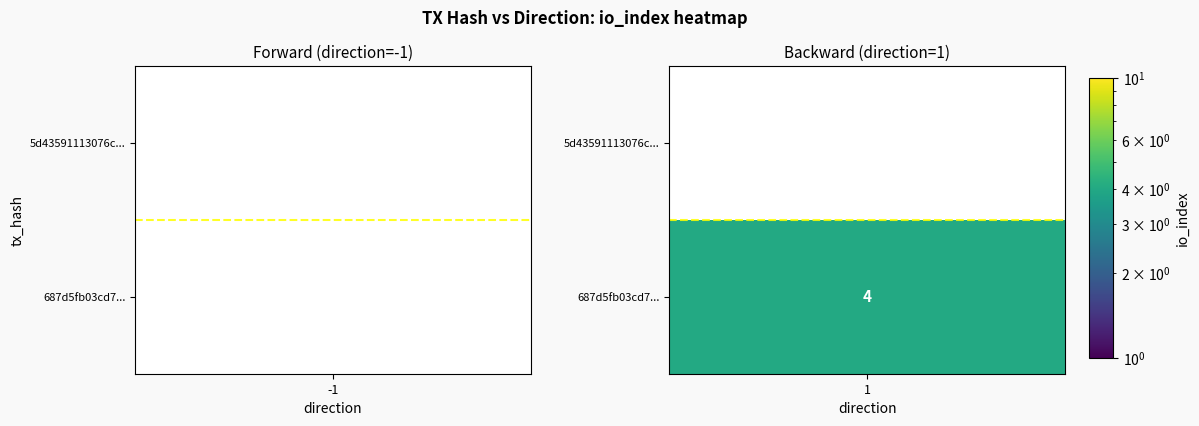

How many categories are shown in the chart?

2